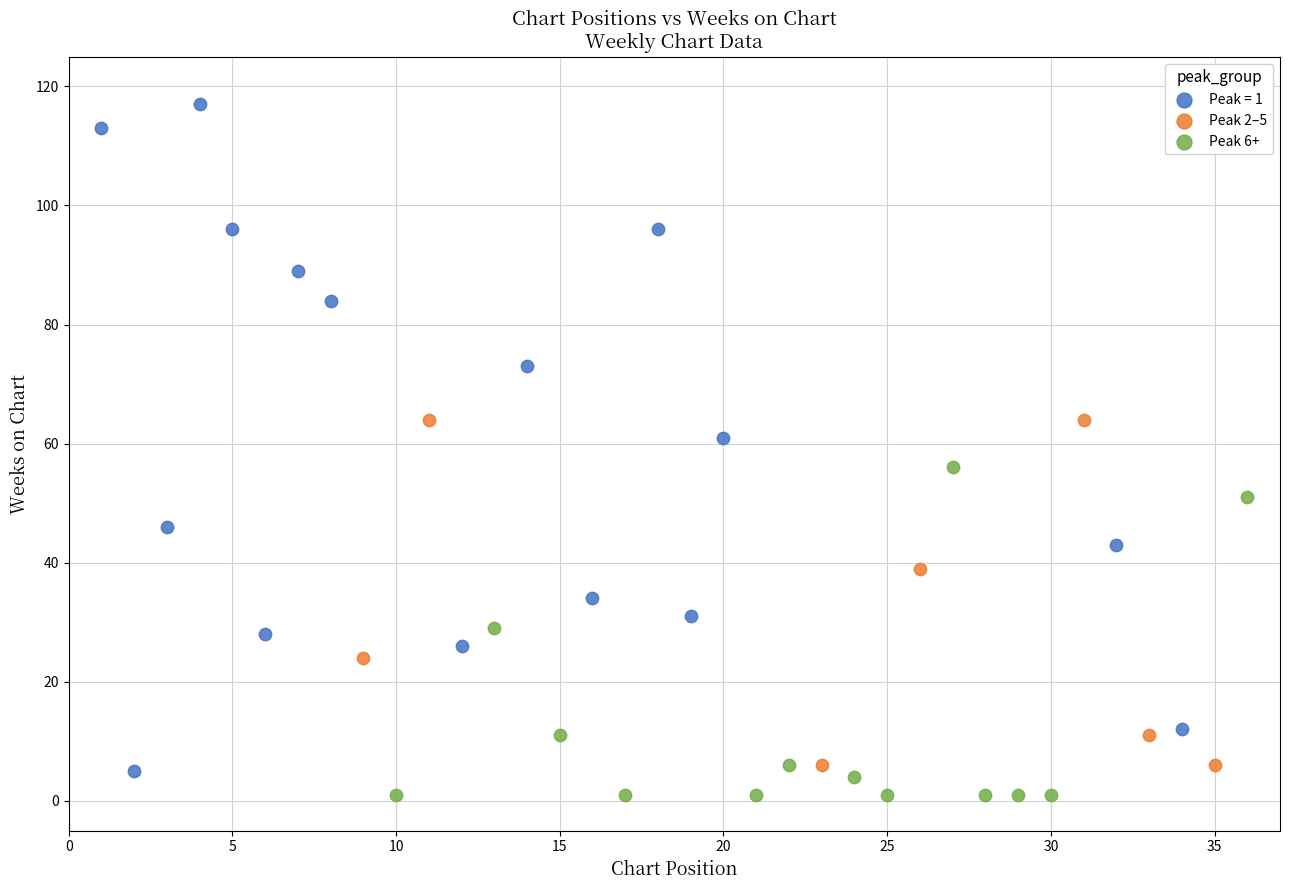

Which series has the largest Y range (max minus min)?

Peak = 1